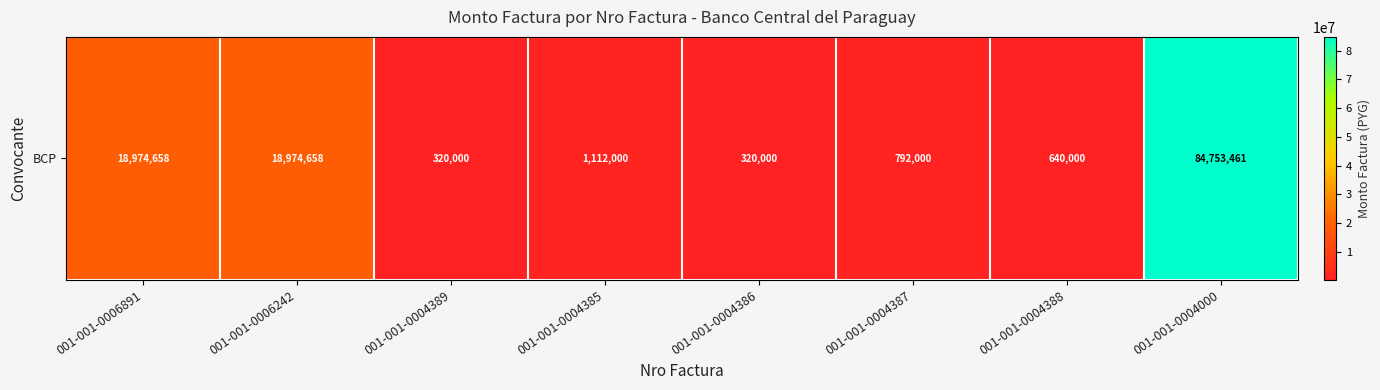

The chart shows a value of 792000 at 001-001-0004387. True or false?

True